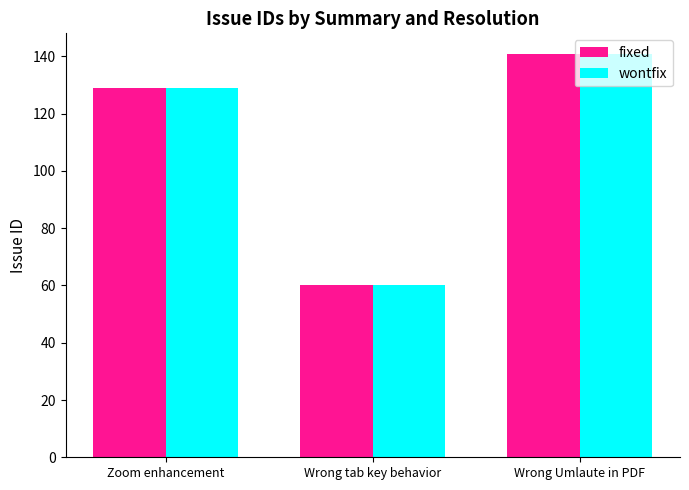

What value does the wontfix series have at Zoom enhancement, to the nearest 5?

130